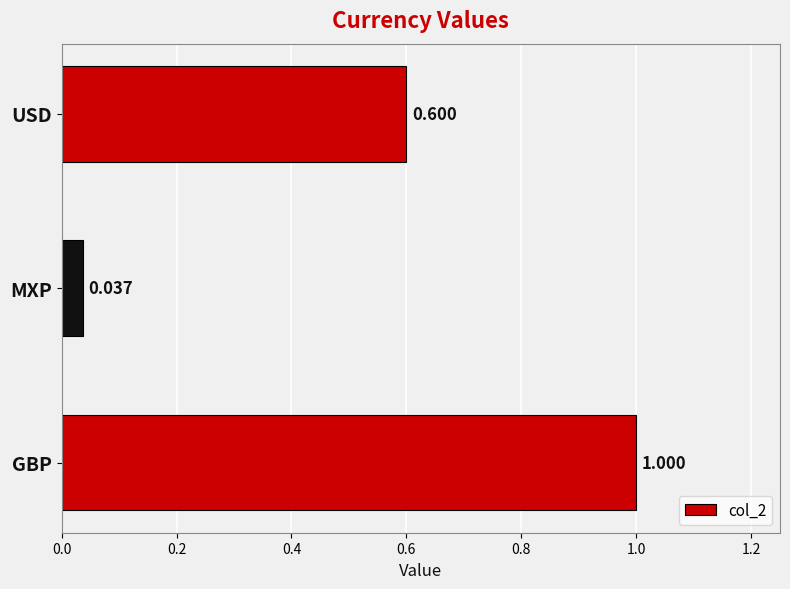

Which label corresponds to the largest value in the chart?

GBP